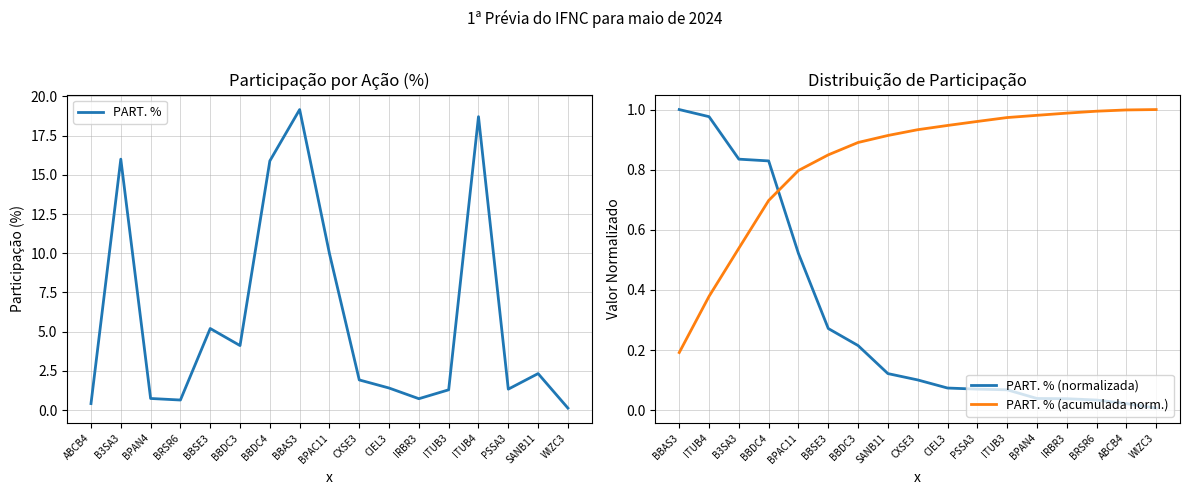

How many interior local peaks does the PART. % series have?

5